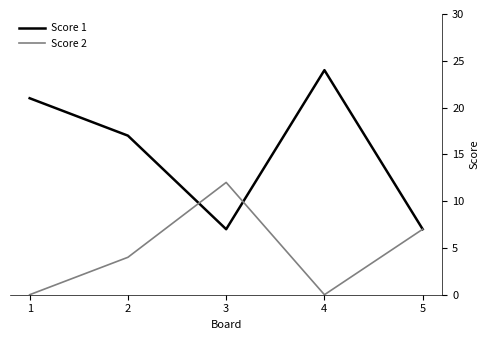

What are all the series names shown in the legend?

Score 1, Score 2